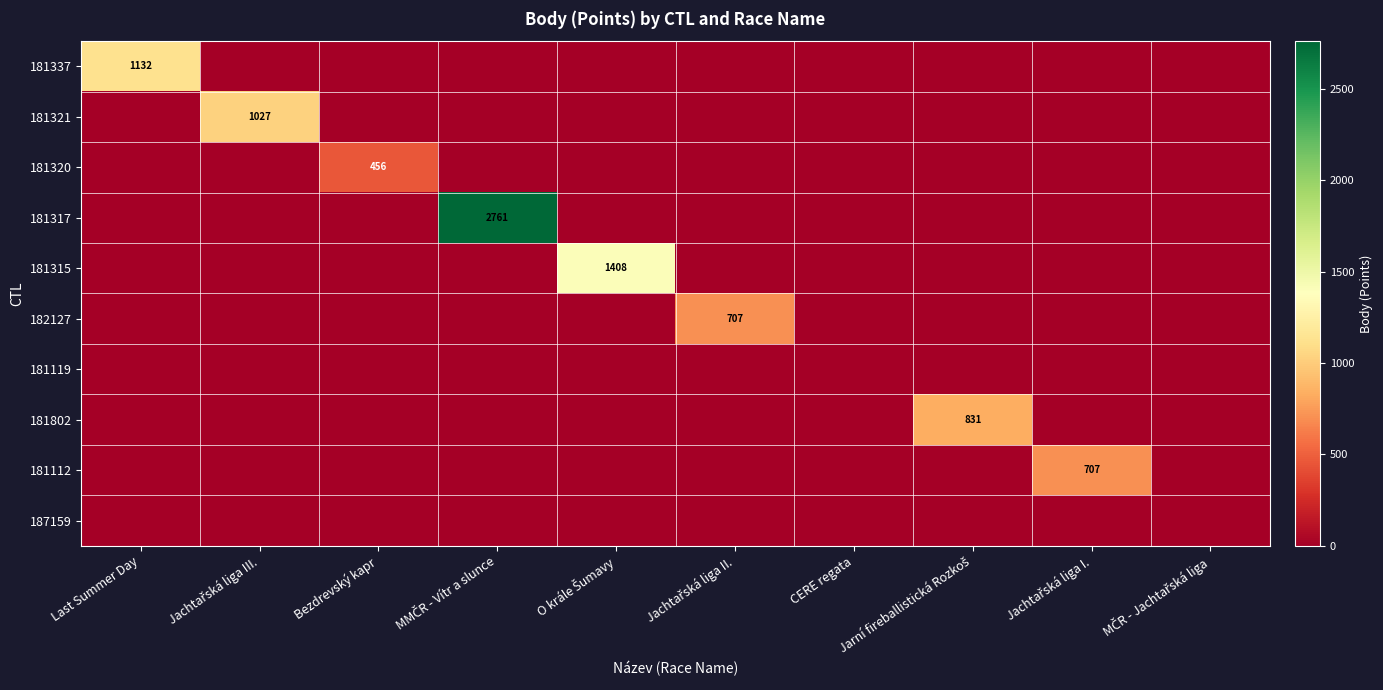

Rank the series at Jachtařská liga II. from highest to lowest value.

182127, 181337, 181321, 181320, 181317, 181315, 181119, 181802, 181112, 187159